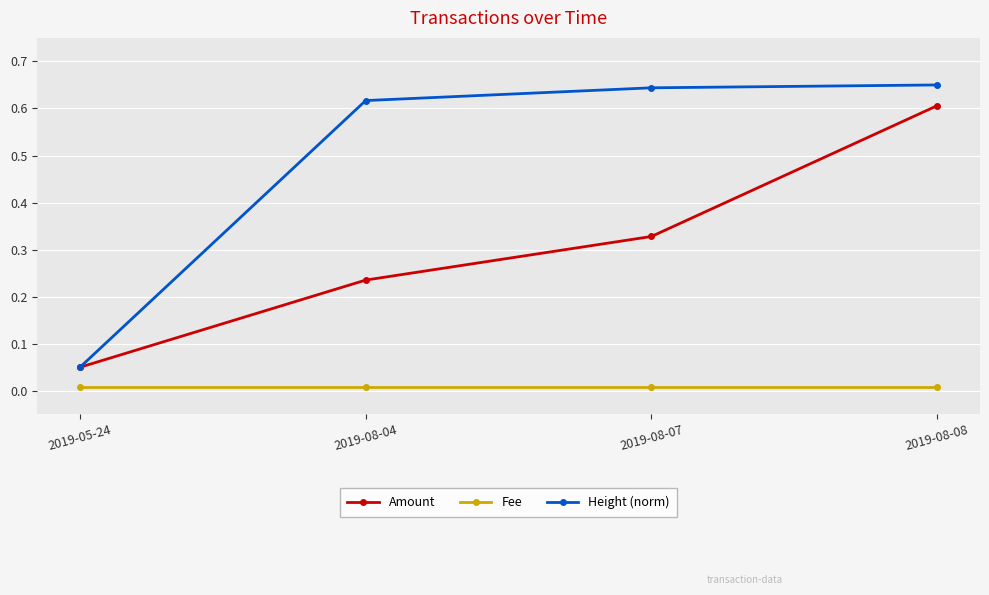

True or false: Fee and Amount intersect in this chart.

False